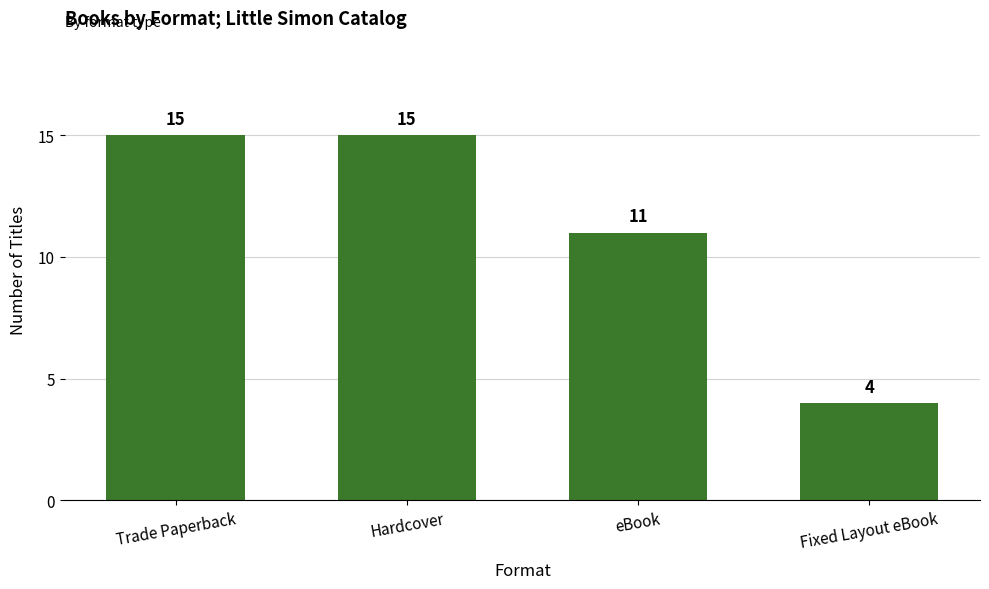

What is the label of the 4th bar from the left?

Fixed Layout eBook